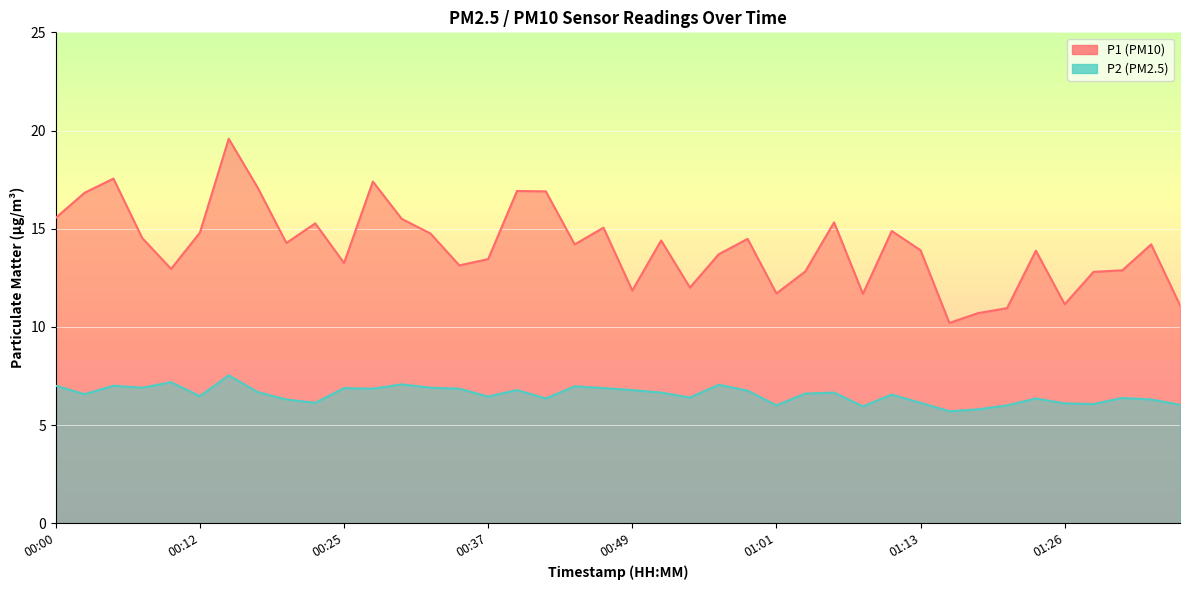

What is the maximum value shown in the chart?

19.6